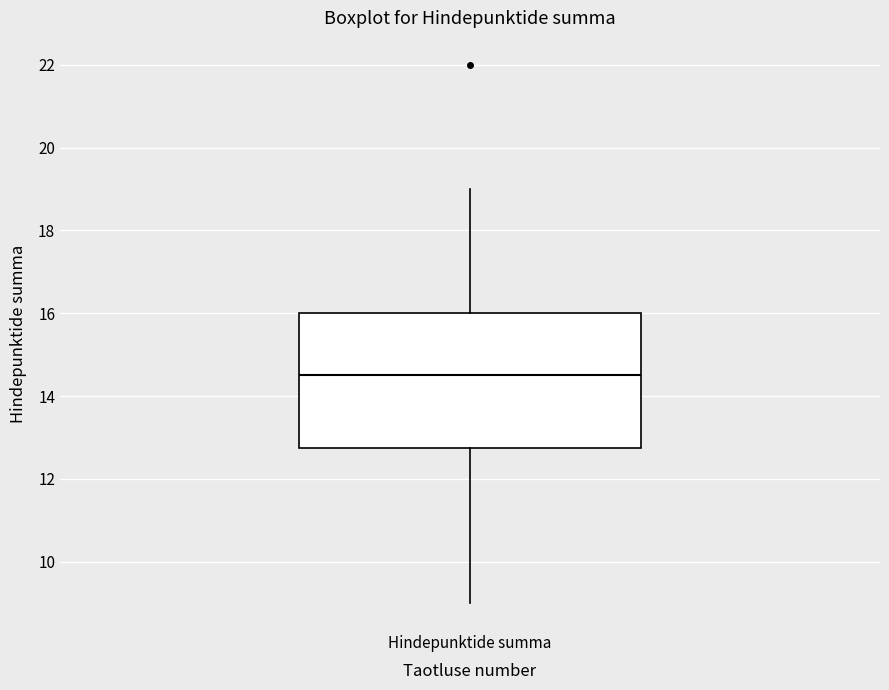

Read this box plot against the y-axis: the position of the median line, the range covered by the box, and the ends of both whiskers. The values are not printed on the chart, so give them approximately, as read against the axis.

median 14.6, box 12.8 to 16.0, whiskers 9.0 to 19.0